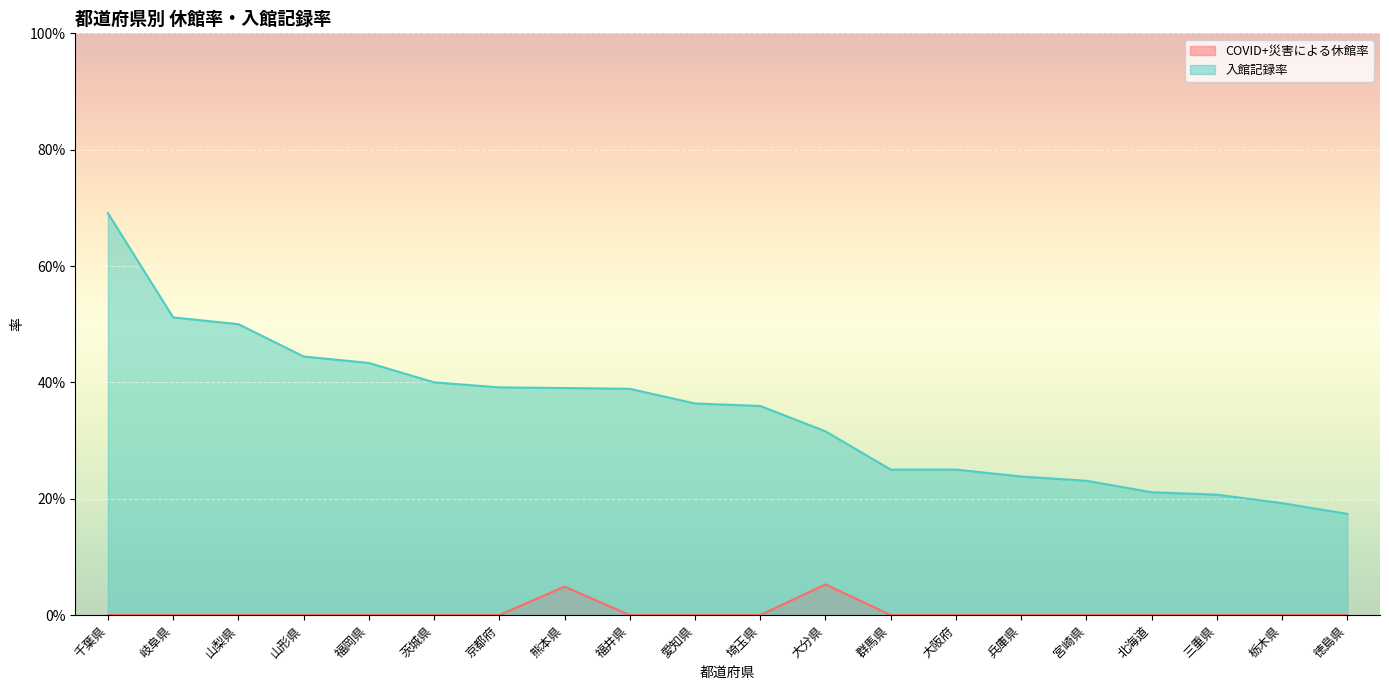

What is the label of the 19th point from the left?

栃木県